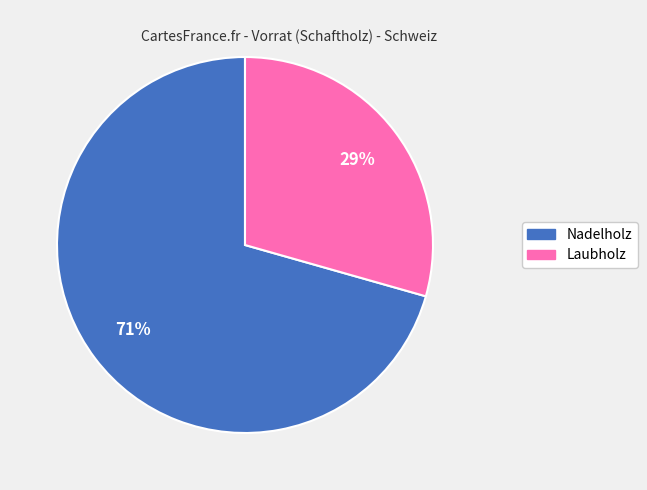

How many slices are in this pie chart?

2